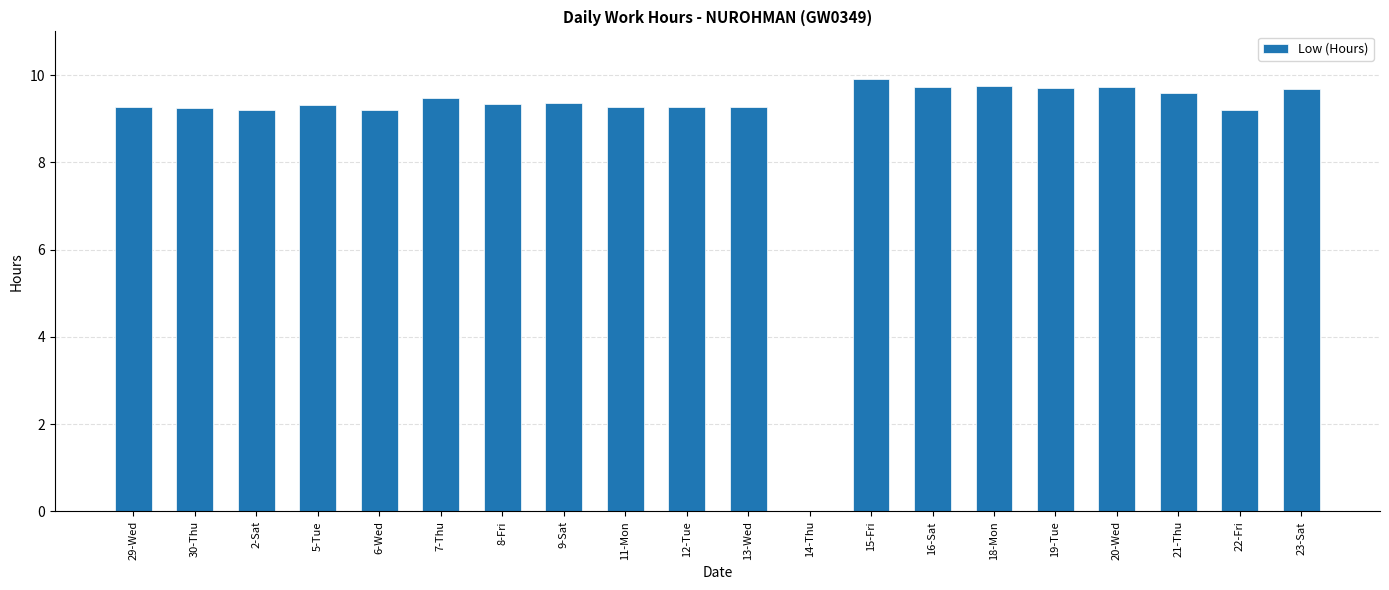

Where is the data nearest to the value 4?

14-Thu